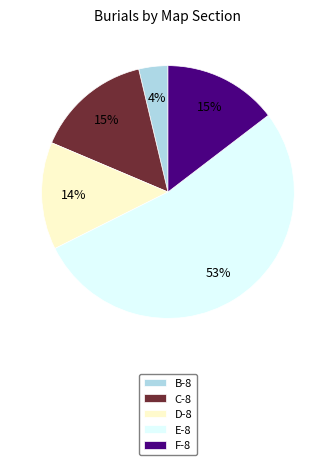

Is the sum of C-8 and B-8 greater than half?

No